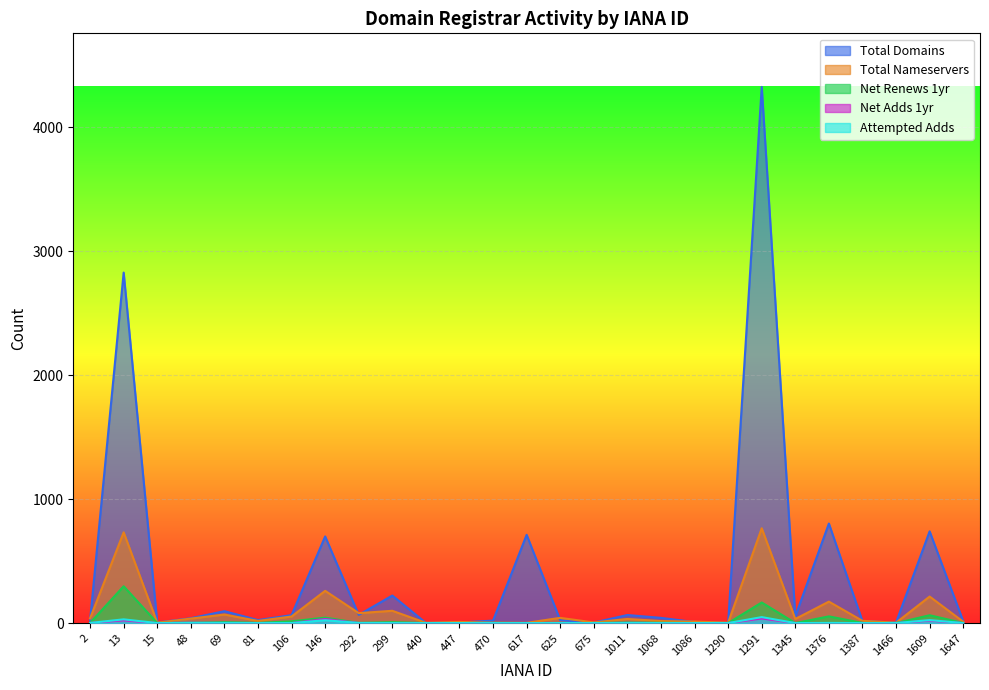

What is the difference between the total-domains values at 617 and 292?

646